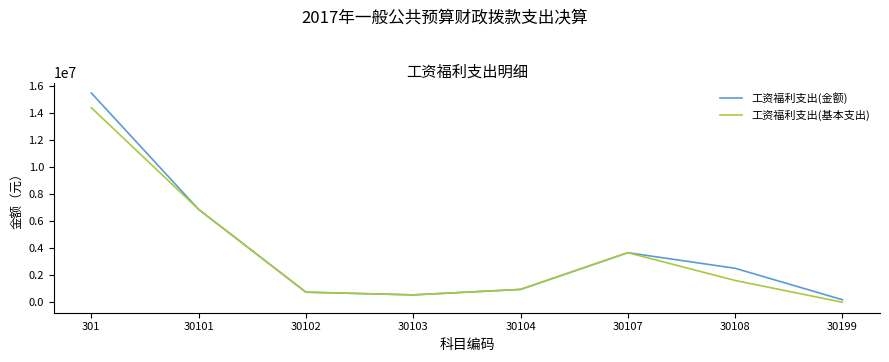

Reading left to right, what are all the values shown in this chart?

工资福利支出(金额): 301=15514994.3	30101=6886196.3	30102=748263.6	30103=546962.5	30104=952153.8	30107=3675242.6	30108=2519313.8	30199=186861.6
工资福利支出(基本支出): 301=14424685.2	30101=6886196.3	30102=748263.6	30103=546962.5	30104=952153.8	30107=3675242.6	30108=1615866.3	30199=0.0